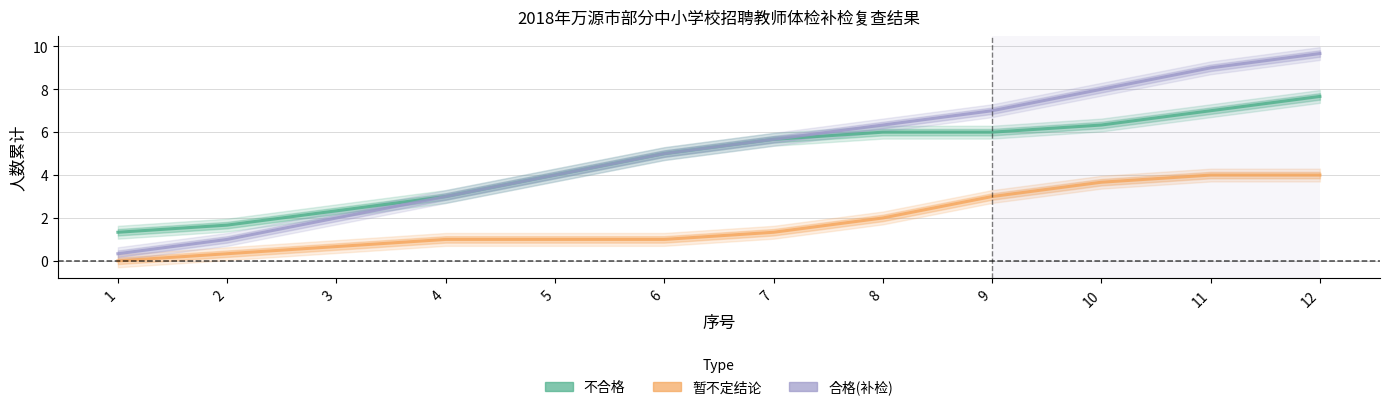

How many 合格(补检) values are between 3 and 8?

7